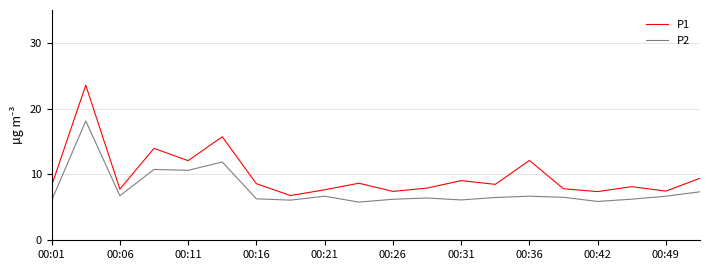

Which series has the widest spread of values?

P1